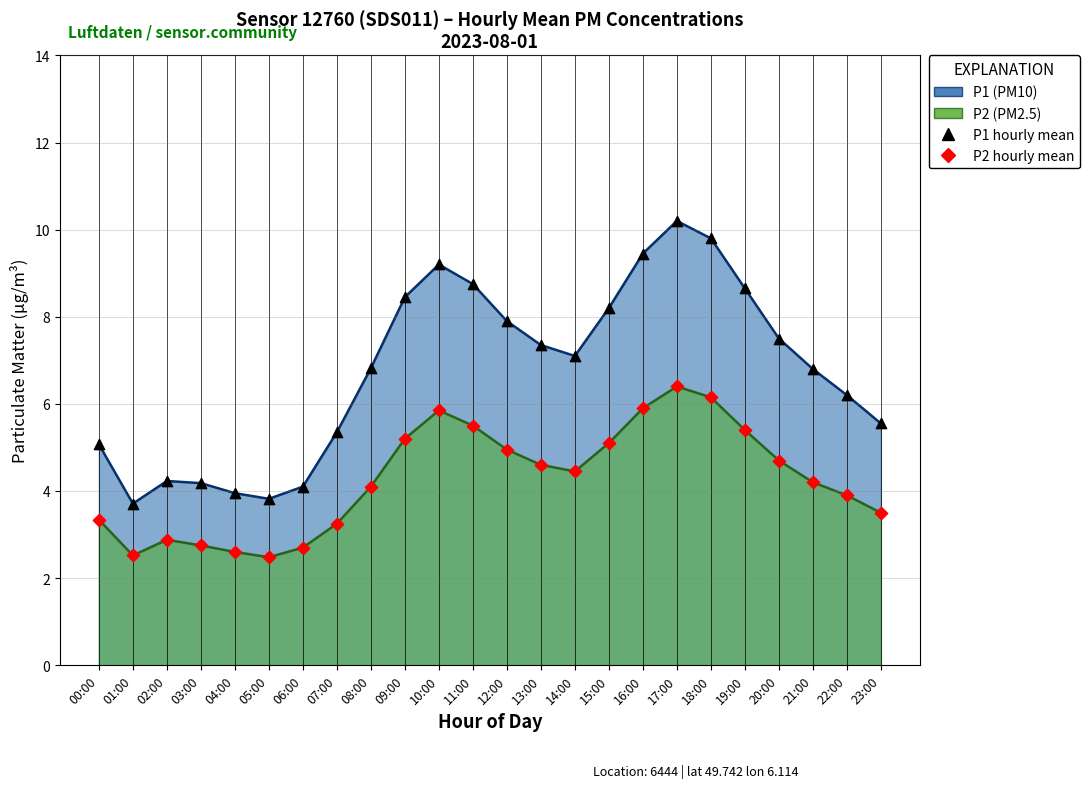

At how many categories does at least one series exceed 6?

15